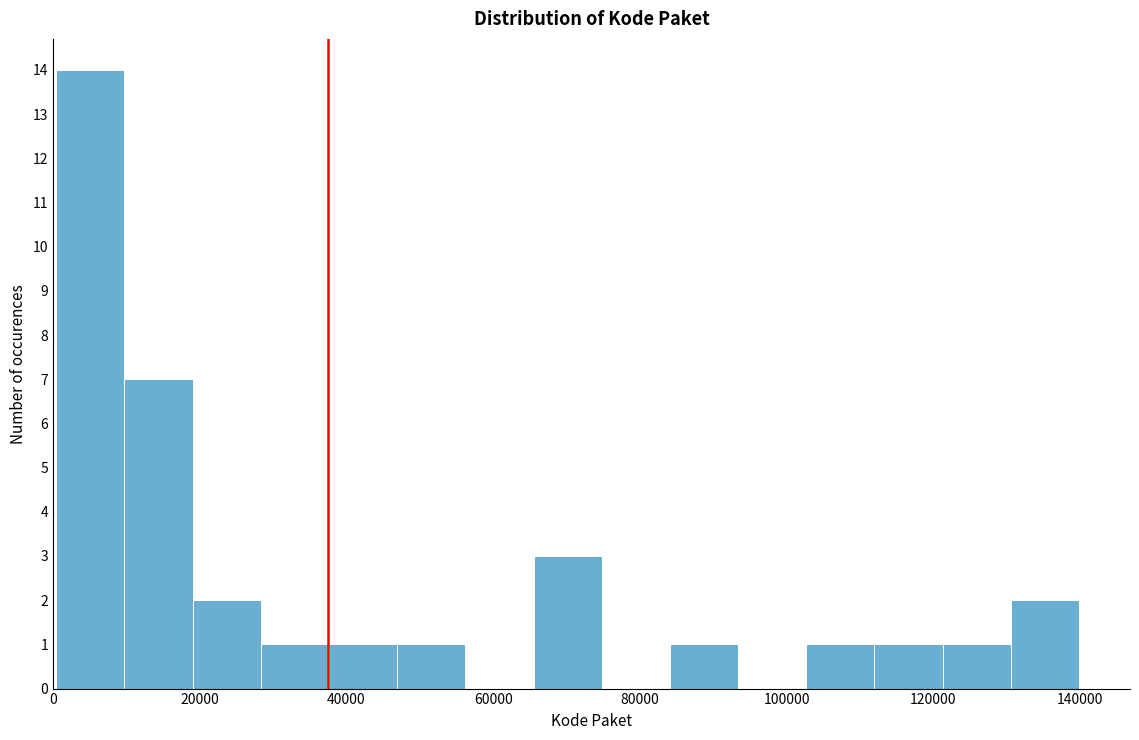

Reading left to right, transcribe this chart: for each bar, give the range it covers on the x-axis and its height. Neither the bar edges nor the heights are printed on the chart, so give them approximately, as read against the axes.

0 to 10000: 14
10000 to 20000: 7
20000 to 28000: 2
28000 to 38000: 1
38000 to 46000: 1
46000 to 56000: 1
56000 to 66000: 0
66000 to 74000: 3
74000 to 84000: 0
84000 to 94000: 1
94000 to 102000: 0
102000 to 112000: 1
112000 to 122000: 1
122000 to 130000: 1
130000 to 140000: 2